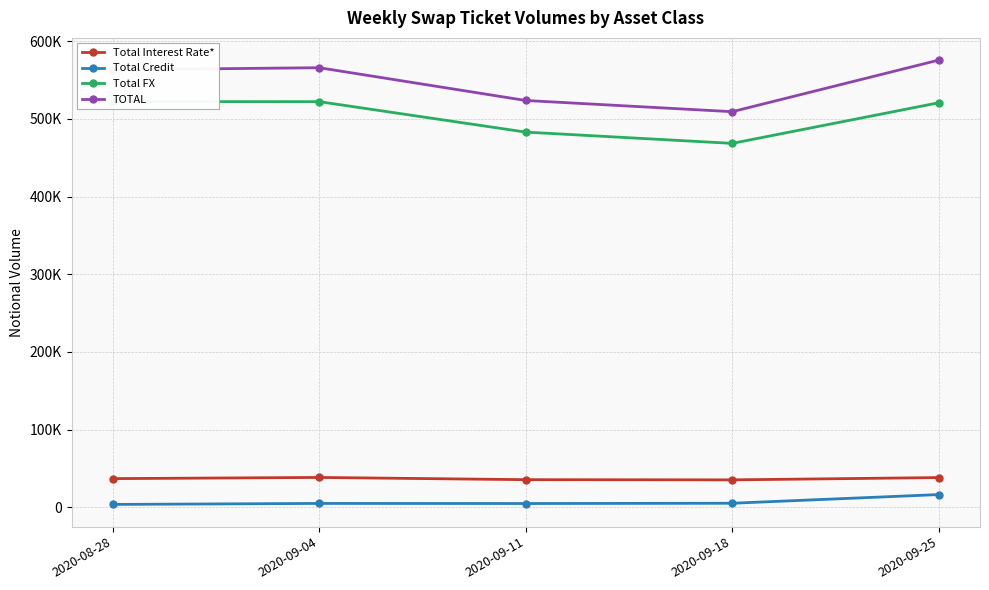

What is the sum of the Total FX values at 2020-09-11 and 2020-08-28?

1005183